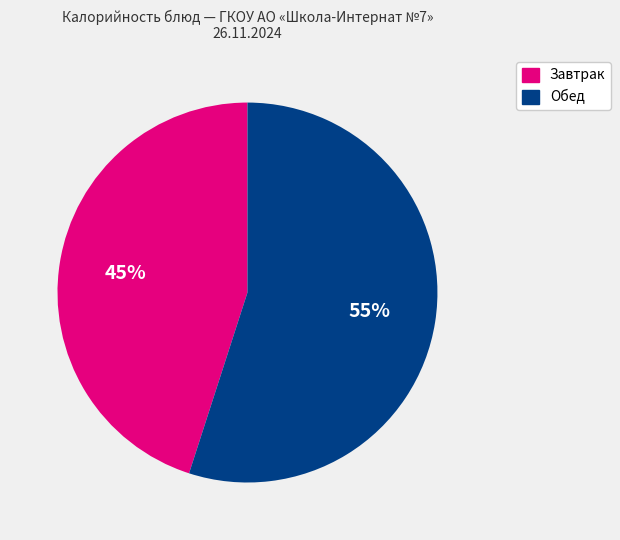

To the nearest percent, what is the average slice percentage?

50%